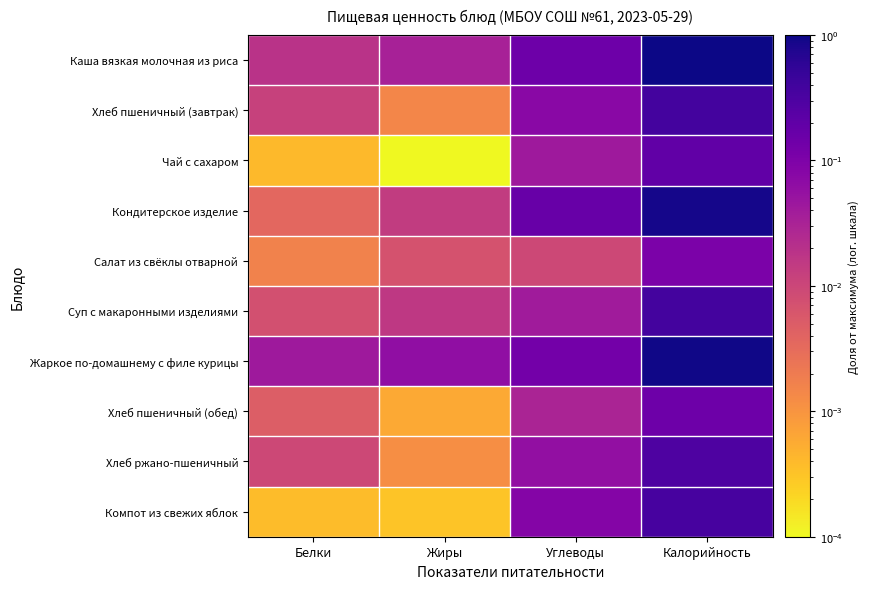

Reading right to left, what are all the values shown in this chart?

Каша вязкая молочная из риса: Калорийность=1.0	Углеводы=0.1	Жиры=0.0	Белки=0.0
Хлеб пшеничный (завтрак): Калорийность=0.4	Углеводы=0.1	Жиры=0.0	Белки=0.0
Чай с сахаром: Калорийность=0.2	Углеводы=0.0	Жиры=0.0	Белки=0.0
Кондитерское изделие: Калорийность=0.9	Углеводы=0.2	Жиры=0.0	Белки=0.0
Салат из свёклы отварной: Калорийность=0.1	Углеводы=0.0	Жиры=0.0	Белки=0.0
Суп с макаронными изделиями: Калорийность=0.4	Углеводы=0.0	Жиры=0.0	Белки=0.0
Жаркое по-домашнему с филе курицы: Калорийность=0.9	Углеводы=0.1	Жиры=0.1	Белки=0.0
Хлеб пшеничный (обед): Калорийность=0.1	Углеводы=0.0	Жиры=0.0	Белки=0.0
Хлеб ржано-пшеничный: Калорийность=0.3	Углеводы=0.1	Жиры=0.0	Белки=0.0
Компот из свежих яблок: Калорийность=0.3	Углеводы=0.1	Жиры=0.0	Белки=0.0